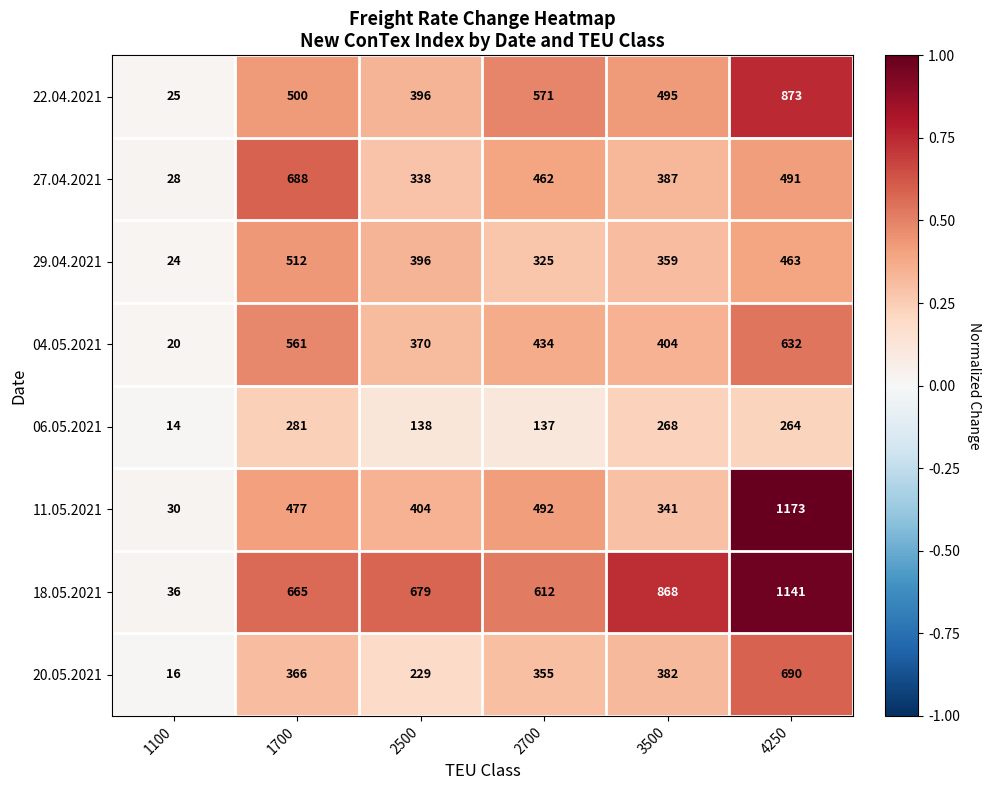

Which category has the highest value across all series?

4250